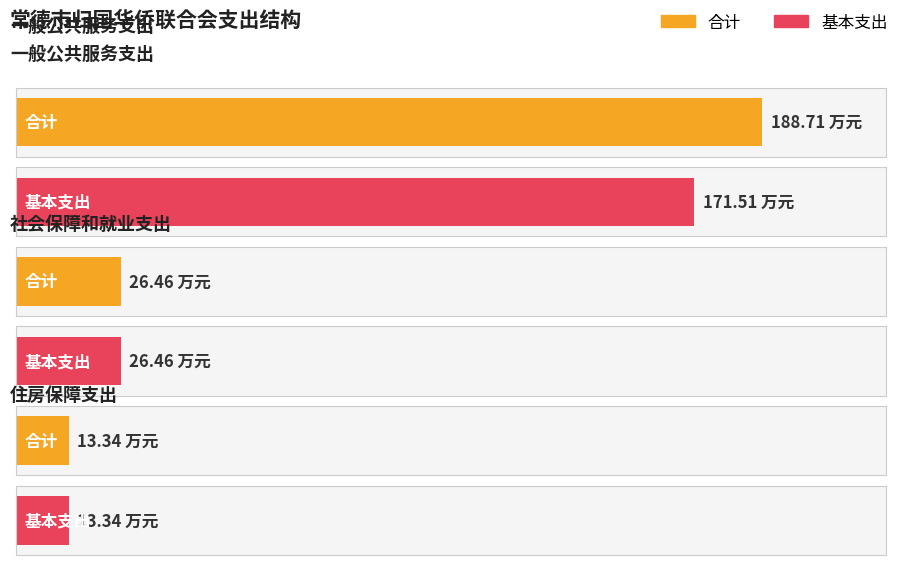

Which series has the largest total across all categories?

合计